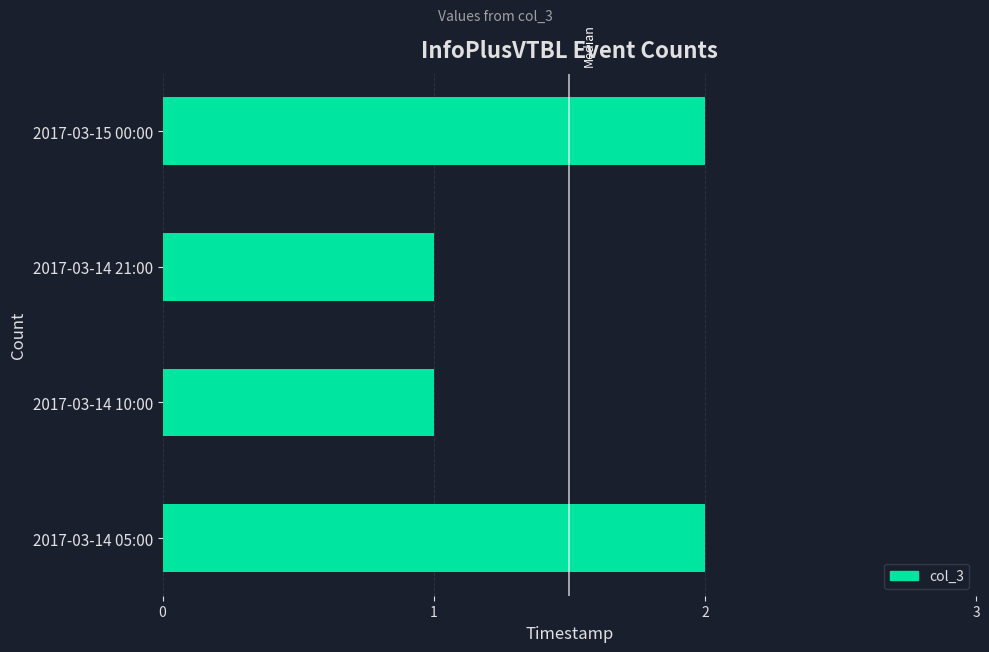

What is the sum of the values at 2017-03-14 10:00 and 2017-03-14 05:00?

3